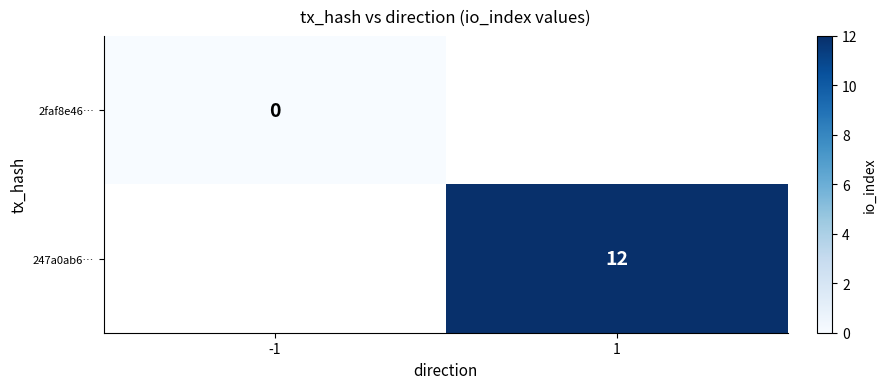

Count the number of data series in this chart.

2